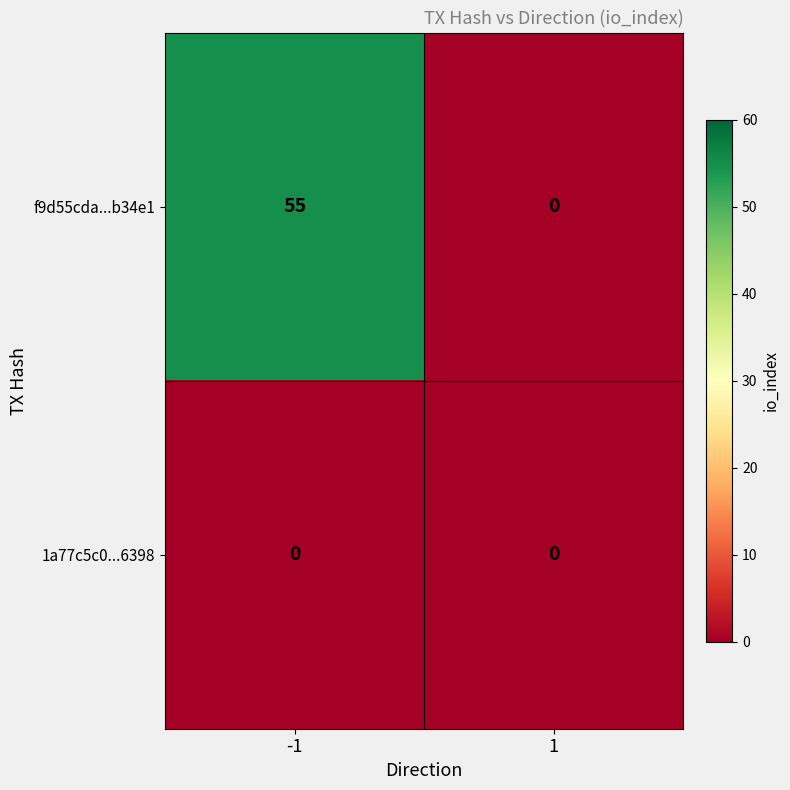

What is the approximate value of f9d55cda...b34e1 at -1?

55